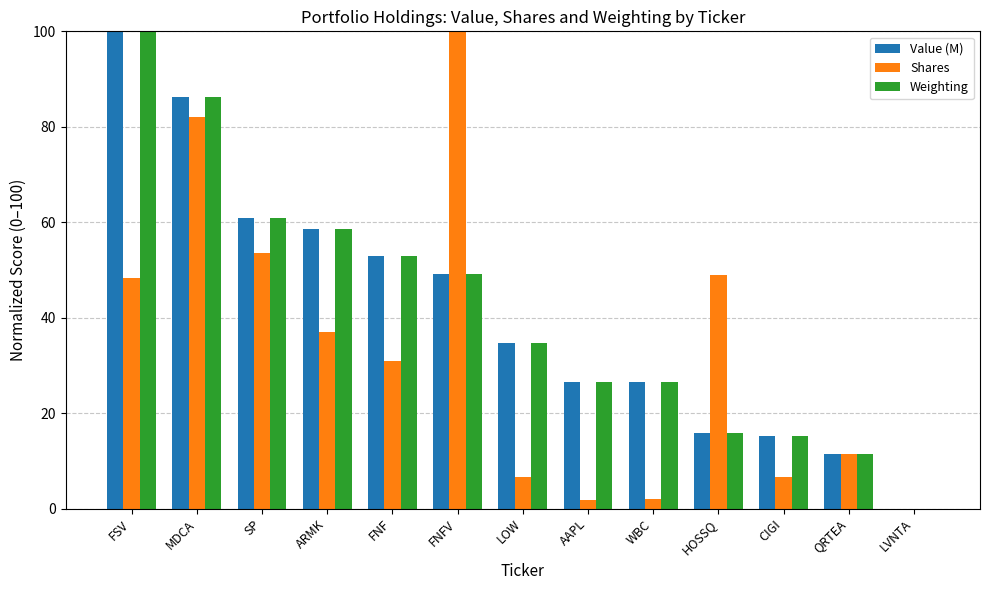

Count the number of data series in this chart.

3